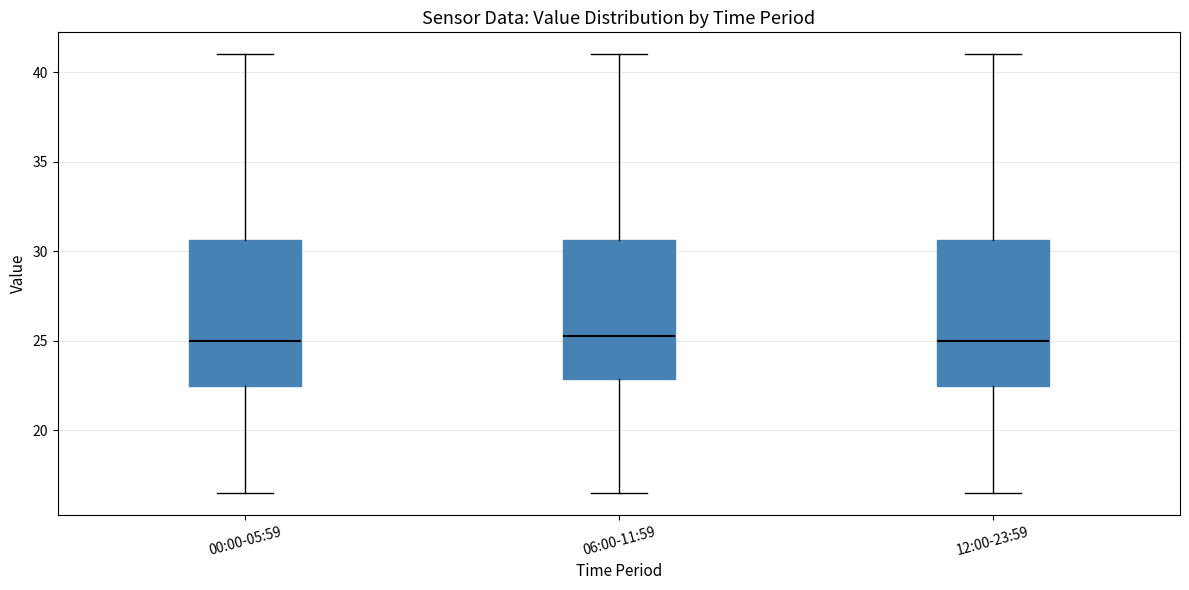

Reading left to right, read every box against the y-axis: the position of its median line, the range the box covers, and the ends of its whiskers. The values are not printed on the chart, so give them approximately, as read against the axis.

00:00-05:59: median 25.0, box 22.5 to 30.5, whiskers 16.5 to 41.0
06:00-11:59: median 25.5, box 23.0 to 30.5, whiskers 16.5 to 41.0
12:00-23:59: median 25.0, box 22.5 to 30.5, whiskers 16.5 to 41.0